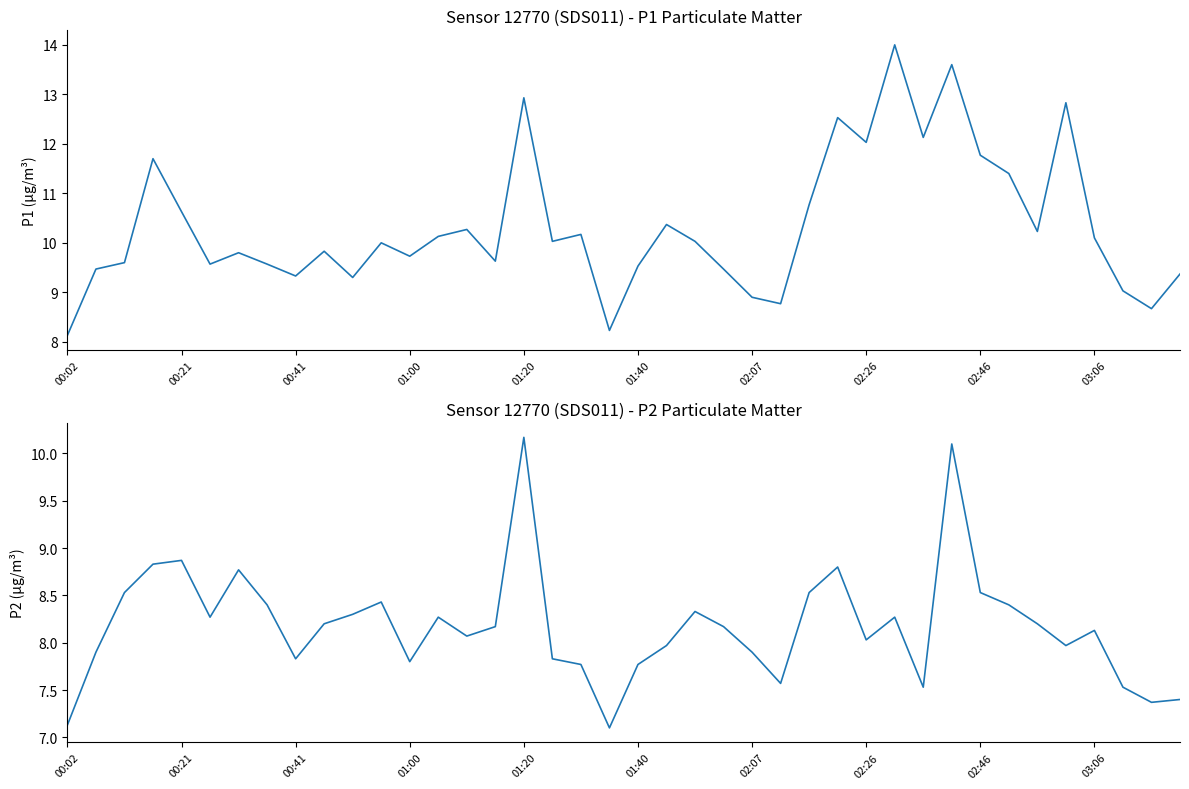

Is it true that P1 equals 8.4 at 31?

False